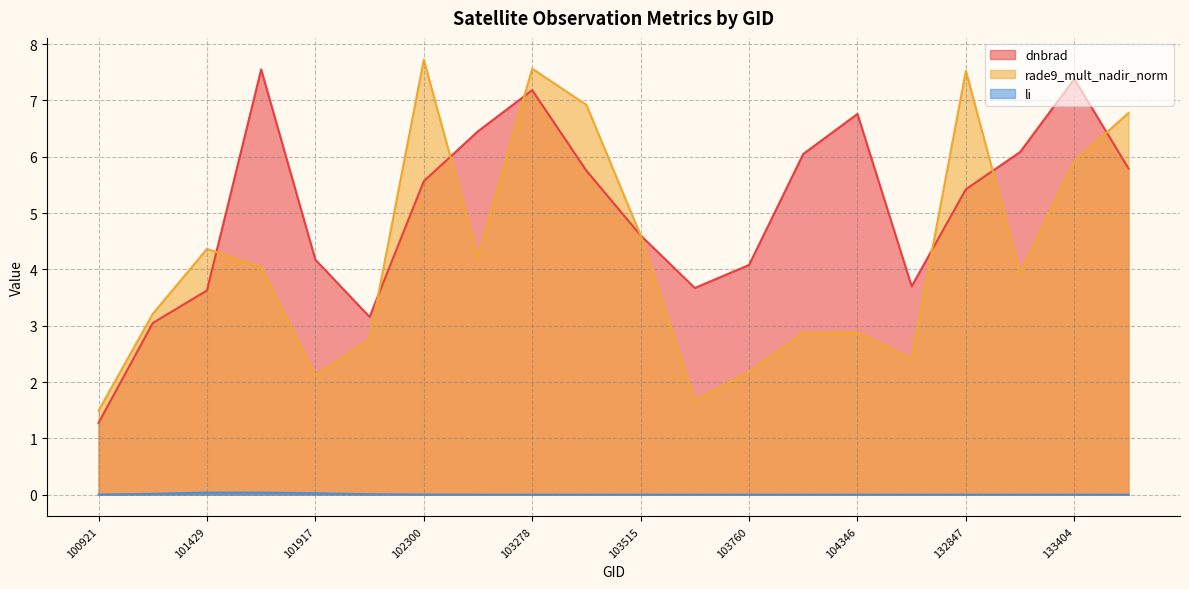

What is the lowest value of the rade9_mult_nadir_norm series?

1.5